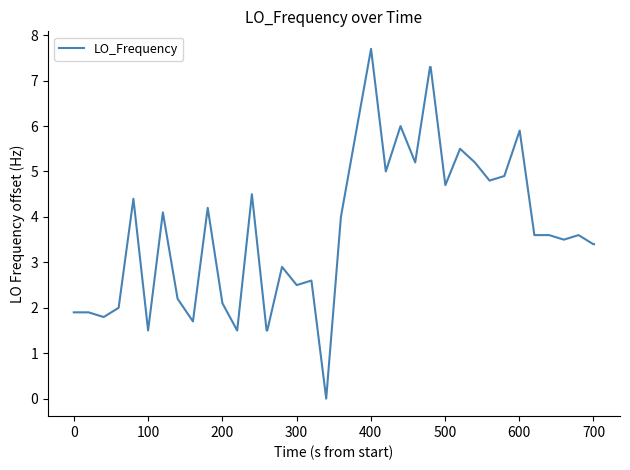

What is the maximum value shown in the chart?

7.7